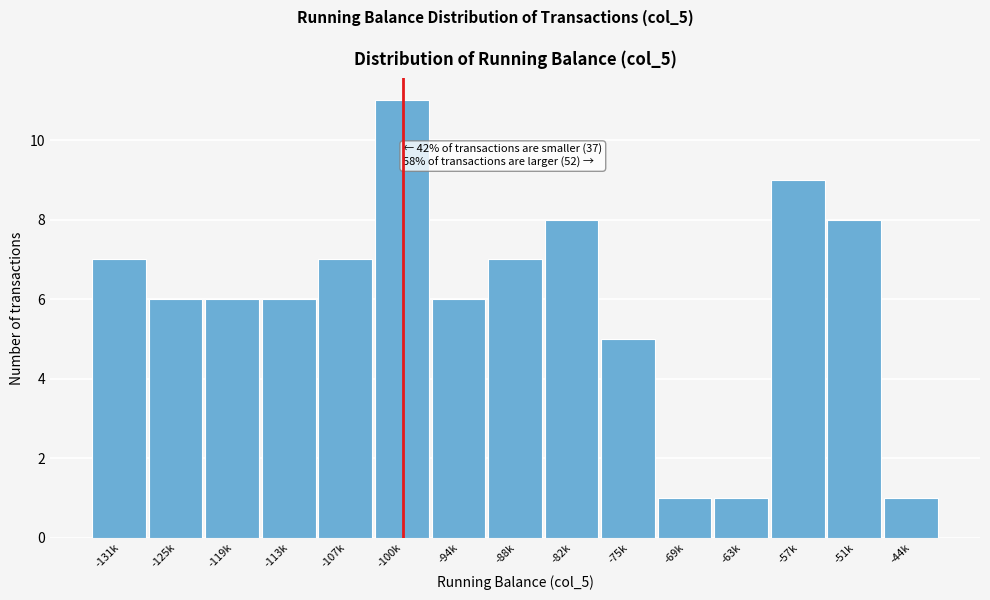

Reading right to left, transcribe all the data shown in this chart.

-44k=1	-51k=8	-57k=9	-63k=1	-69k=1	-75k=5	-82k=8	-88k=7	-94k=6	-100k=11	-107k=7	-113k=6	-119k=6	-125k=6	-131k=7